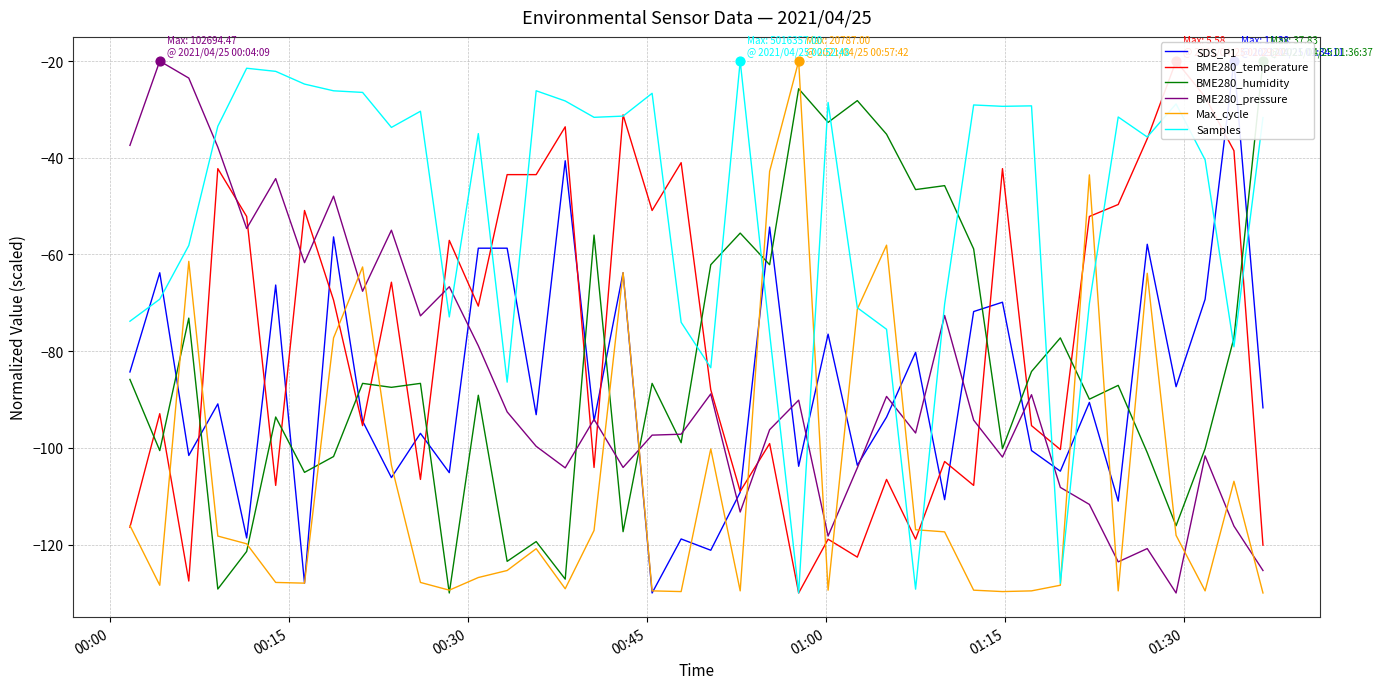

Which series contains the highest Y value?

SDS_P1